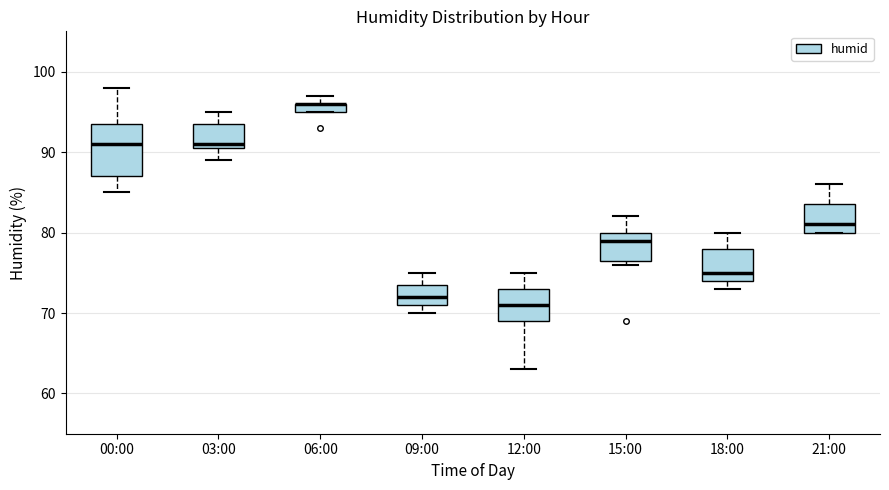

Where does the upper whisker of the box for 15:00 end on the y-axis? The values are not printed on the chart, so give them approximately, as read against the axis.

82